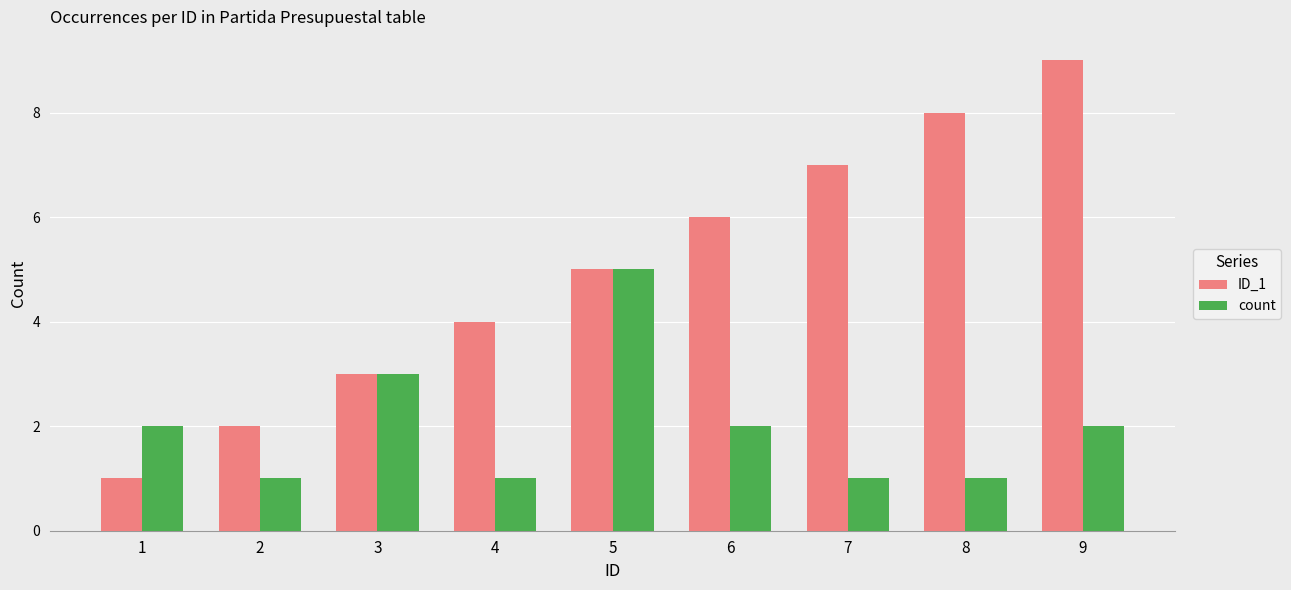

At which category is the sum across all series the highest?

9